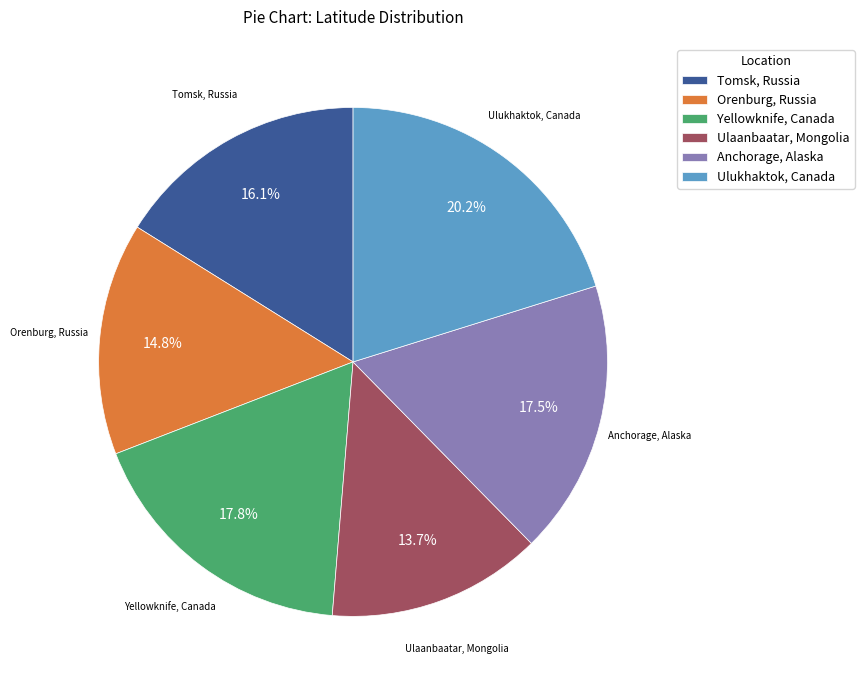

Rank the categories by value from lowest to highest.

Ulaanbaatar, Mongolia, Orenburg, Russia, Tomsk, Russia, Anchorage, Alaska, Yellowknife, Canada, Ulukhaktok, Canada